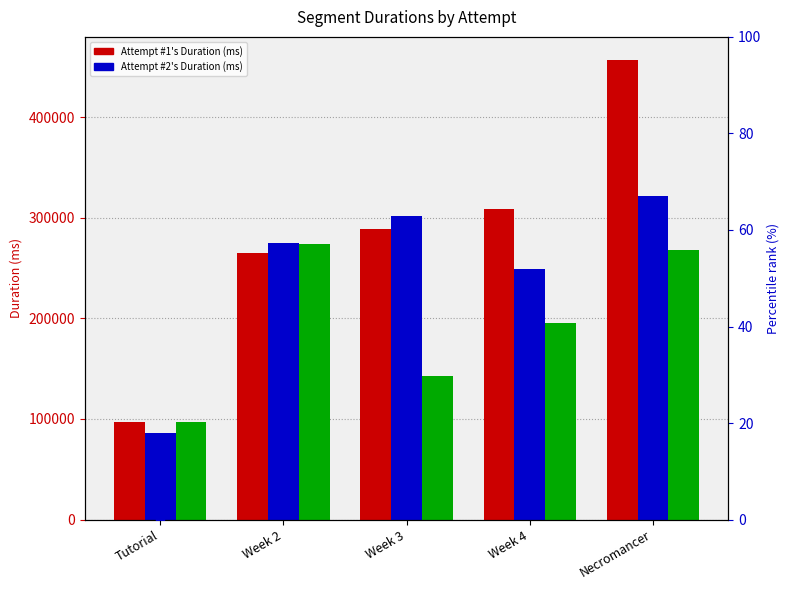

Which category has the lowest value in the Attempt #1's Duration (ms) series?

Tutorial